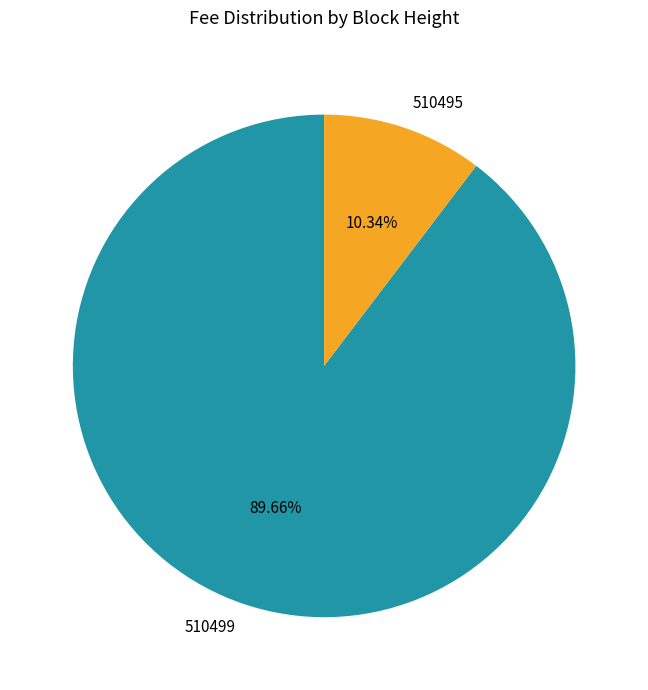

True or false: 510495 accounts for 1% of the total.

False